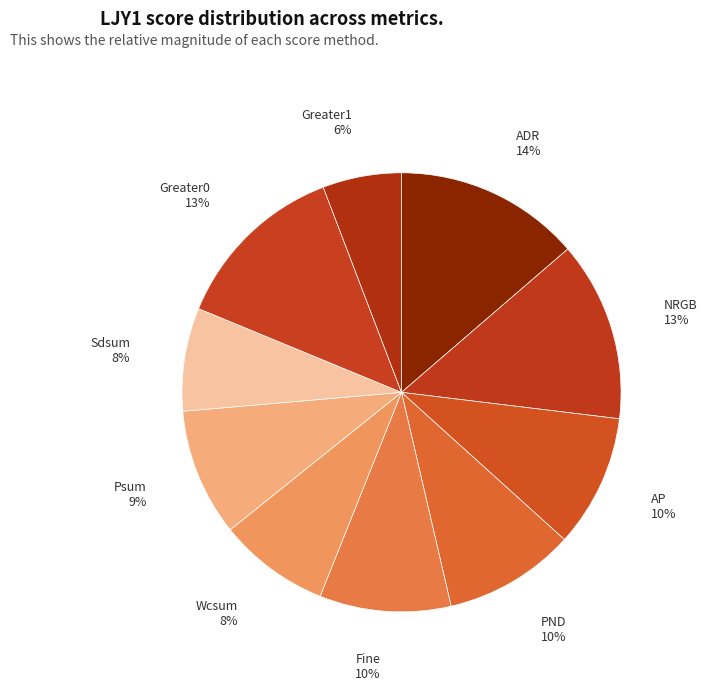

Is Fine the majority of the pie?

No